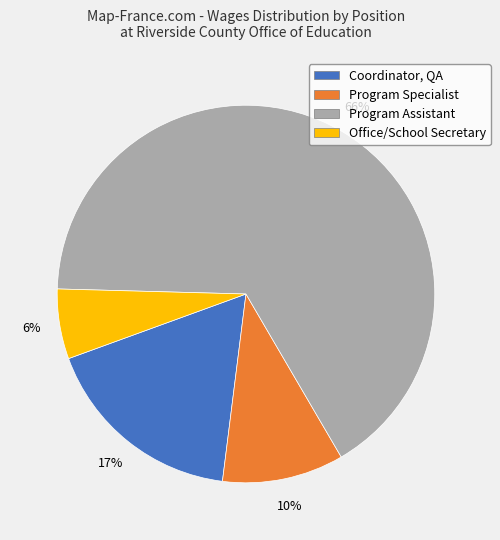

What is the largest slice in the pie chart?

Program Assistant